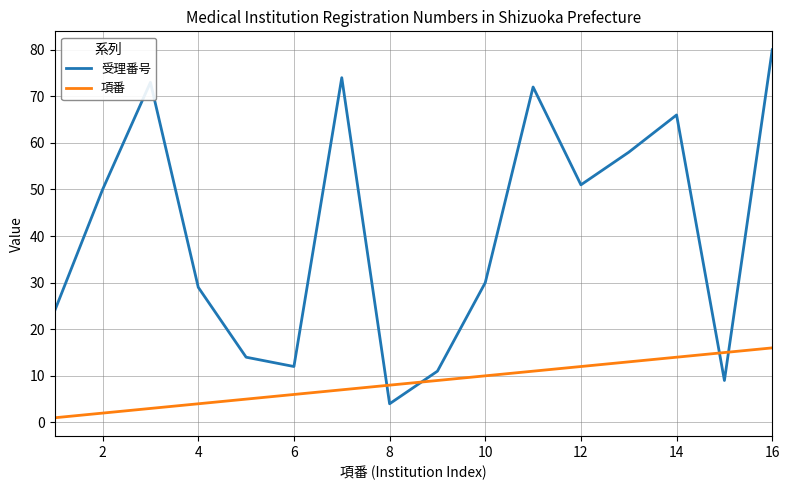

What is the difference between the maximum and minimum values in the 受理番号 series?

76